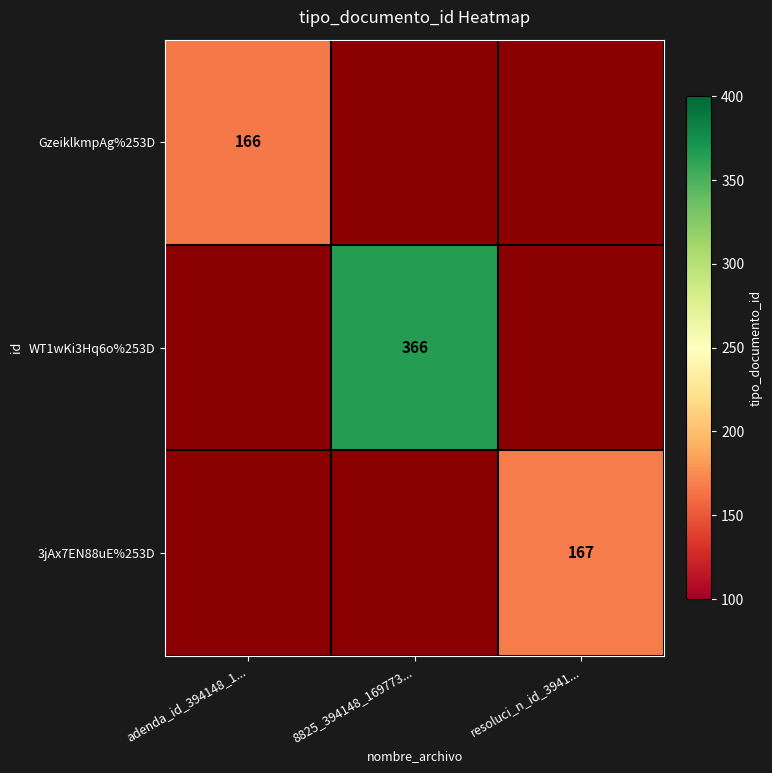

Is it true that WT1wKi3Hq6o%253D equals 87 at 8825_394148_169773...?

False